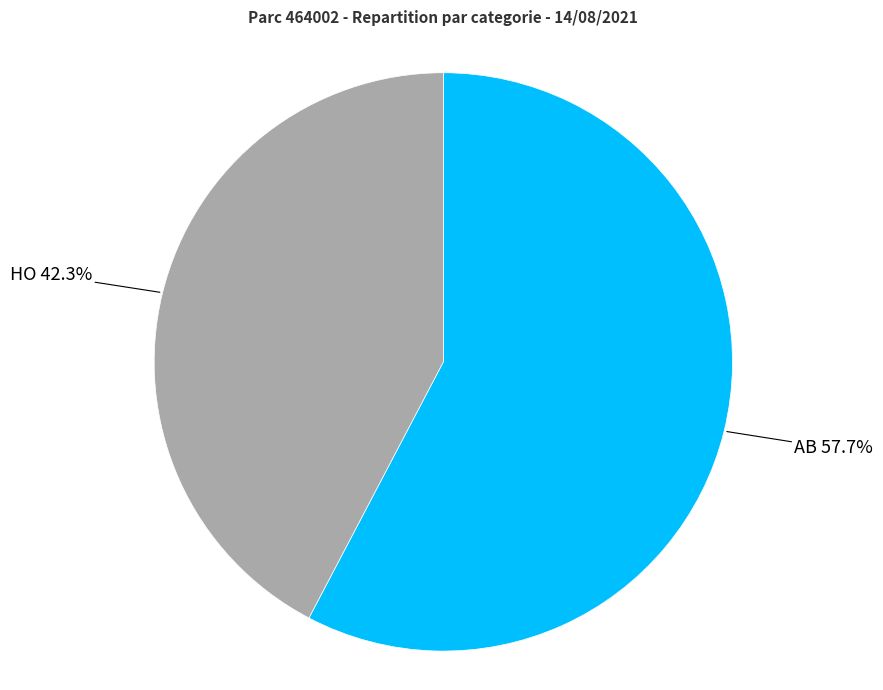

To the nearest percent, what is the average slice percentage?

50%